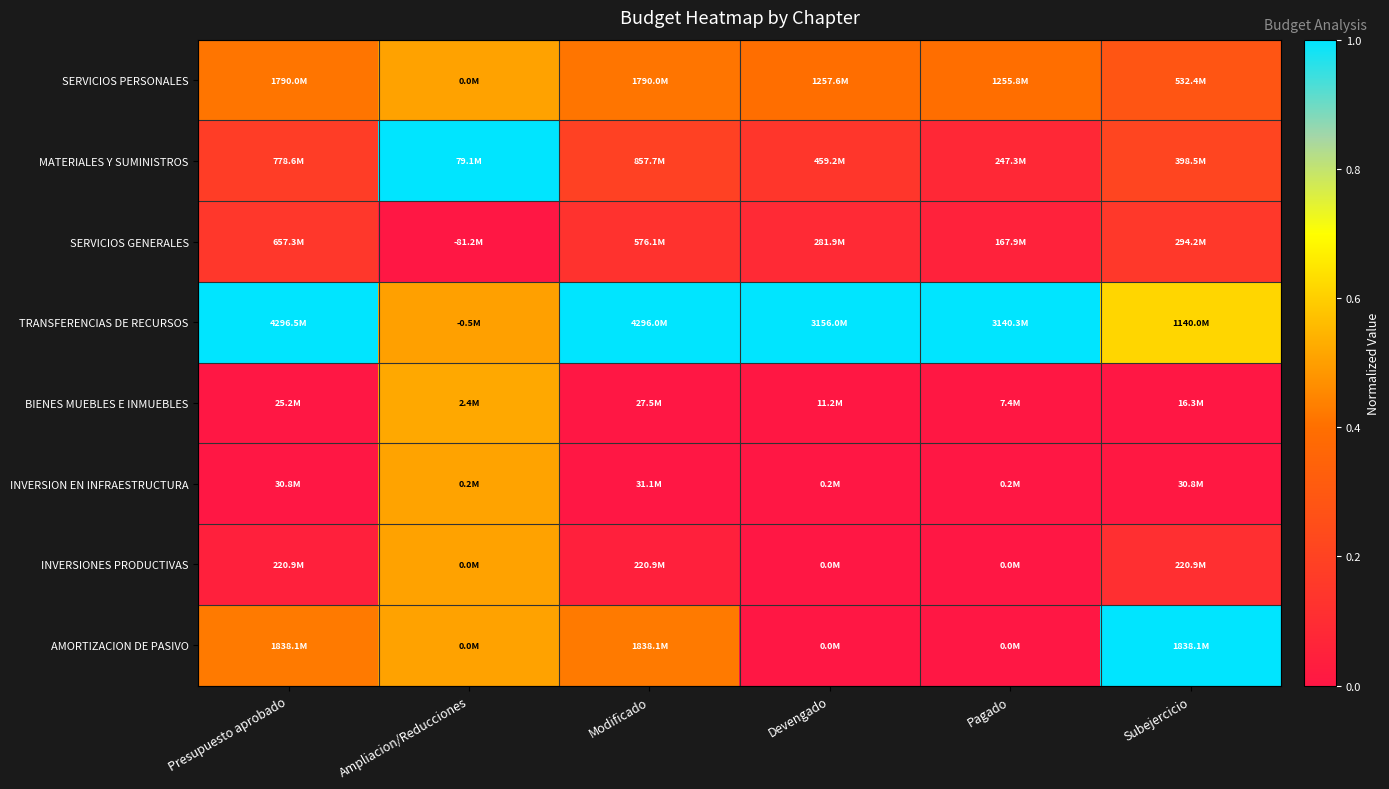

Which series has the largest total across all categories?

TRANSFERENCIAS DE RECURSOS